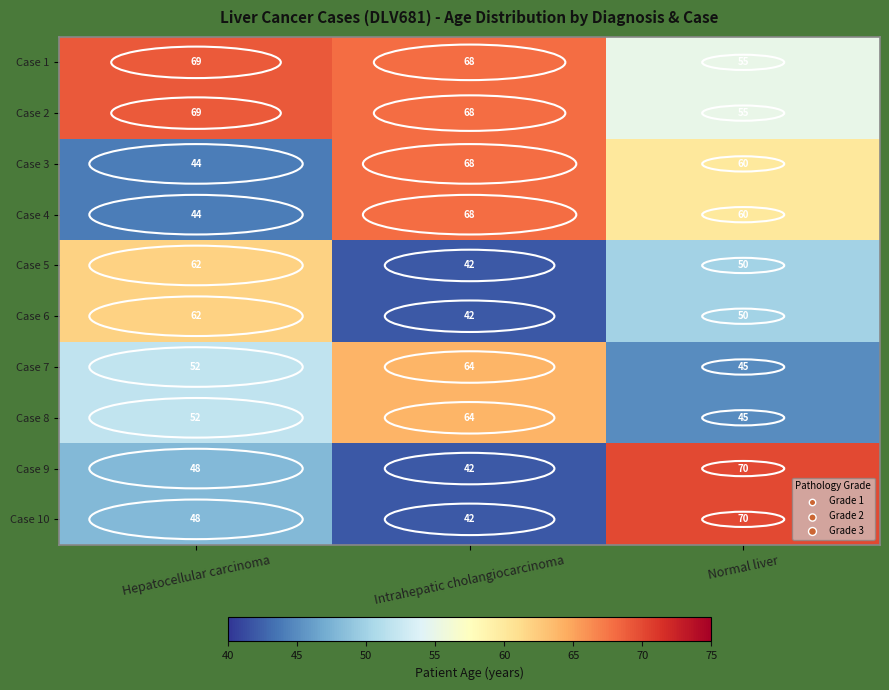

Is the value of Case 4 at Normal liver greater than the value of Case 2 at Intrahepatic cholangiocarcinoma?

No